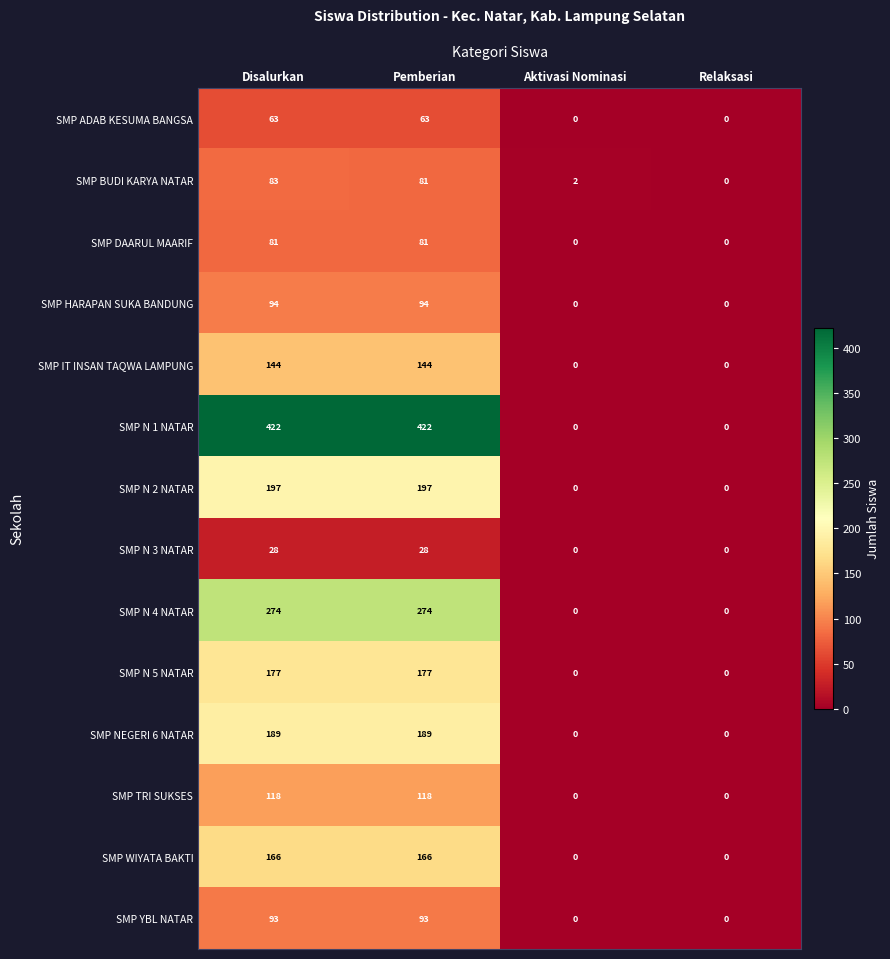

How many values in the SMP N 1 NATAR series are below 422?

2